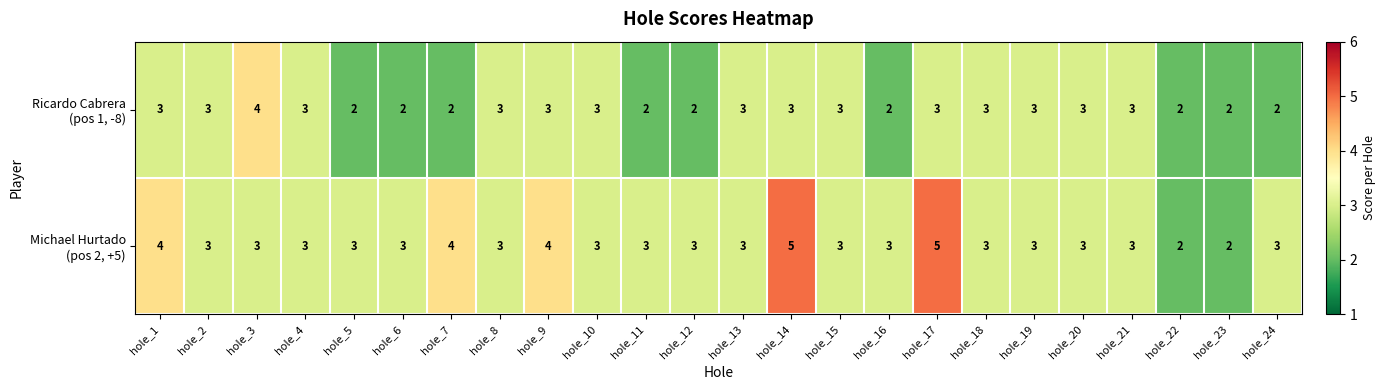

How many categories are shown in the chart?

24